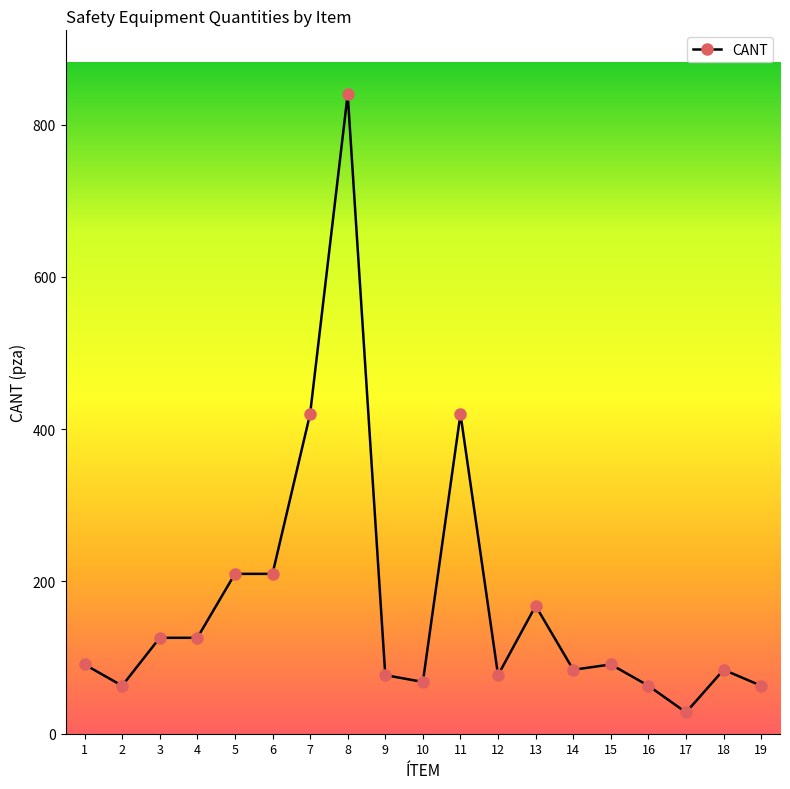

True or false: the data has more than 1 interior local peaks.

True